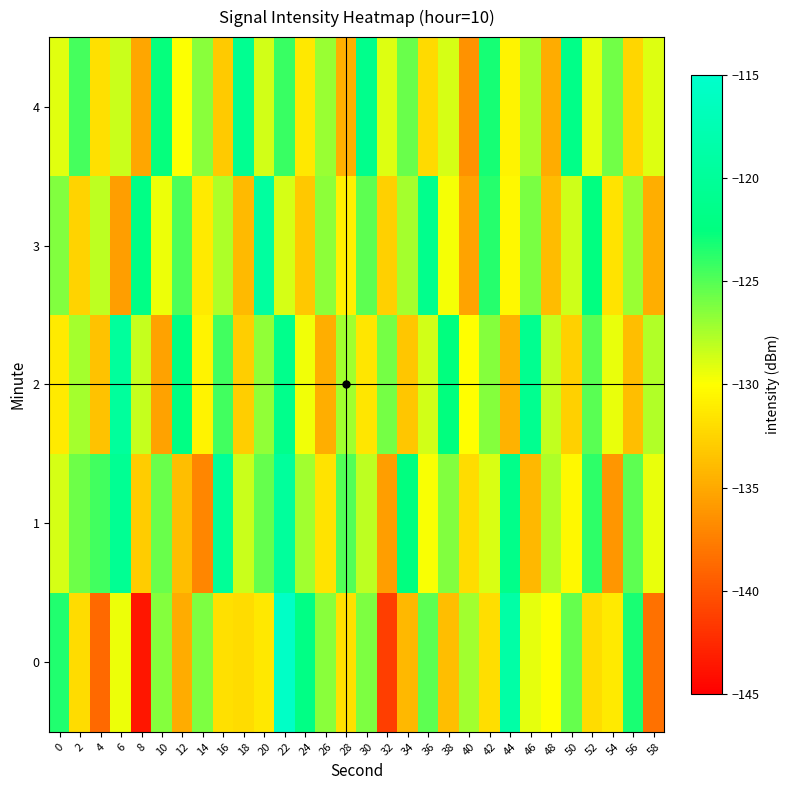

How many categories are shown in the chart?

30